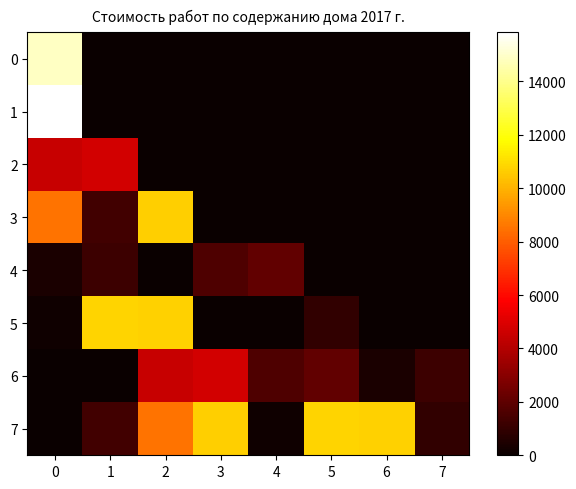

Reading left to right, transcribe all the data shown in this chart.

0: 0=14855.6	1=0.0	2=0.0	3=0.0	4=0.0	5=0.0	6=0.0	7=0.0
1: 0=15834.2	1=0.0	2=0.0	3=0.0	4=0.0	5=0.0	6=0.0	7=0.0
2: 0=4492.3	1=4759.1	2=0.0	3=0.0	4=0.0	5=0.0	6=0.0	7=0.0
3: 0=8486.1	1=1304.1	2=10666.3	3=0.0	4=0.0	5=0.0	6=0.0	7=0.0
4: 0=419.7	1=1201.4	2=0.0	3=1645.7	4=2090.5	5=0.0	6=0.0	7=0.0
5: 0=151.2	1=10763.7	2=10719.2	3=0.0	4=0.0	5=960.0	6=0.0	7=0.0
6: 0=0.0	1=0.0	2=4492.3	3=4759.1	4=1645.7	5=2090.5	6=419.7	7=1201.4
7: 0=0.0	1=1304.1	2=8486.1	3=10666.3	4=151.2	5=10763.7	6=10719.2	7=960.0